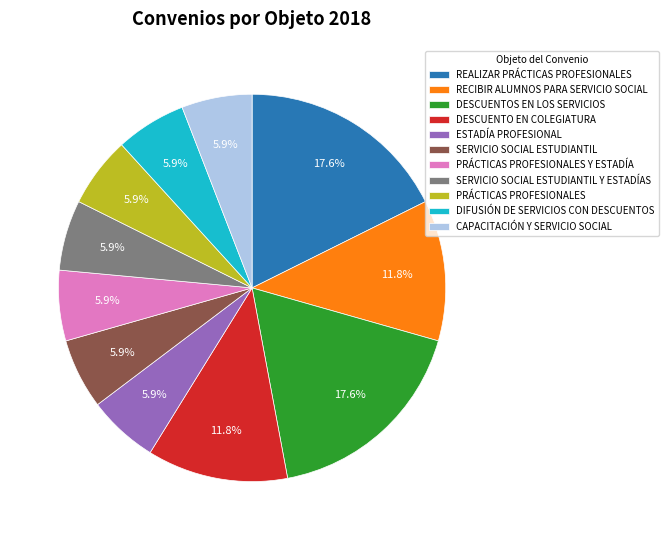

What is the ratio of the value at RECIBIR ALUMNOS PARA SERVICIO SOCIAL to the value at SERVICIO SOCIAL ESTUDIANTIL?

2.0